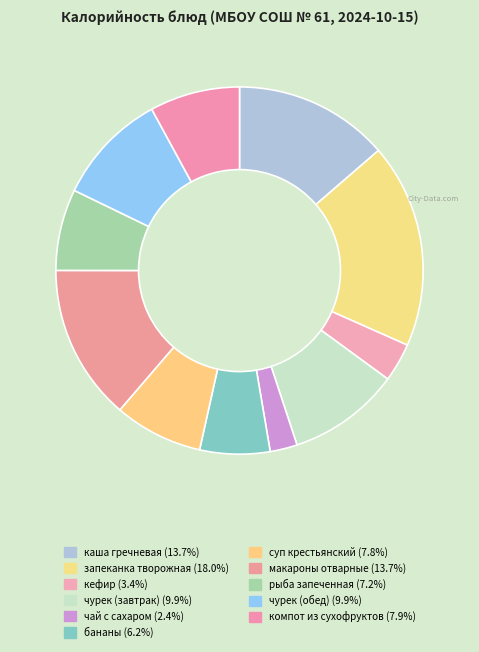

To the nearest percent, what is the difference between the largest and smallest slice percentages?

16%